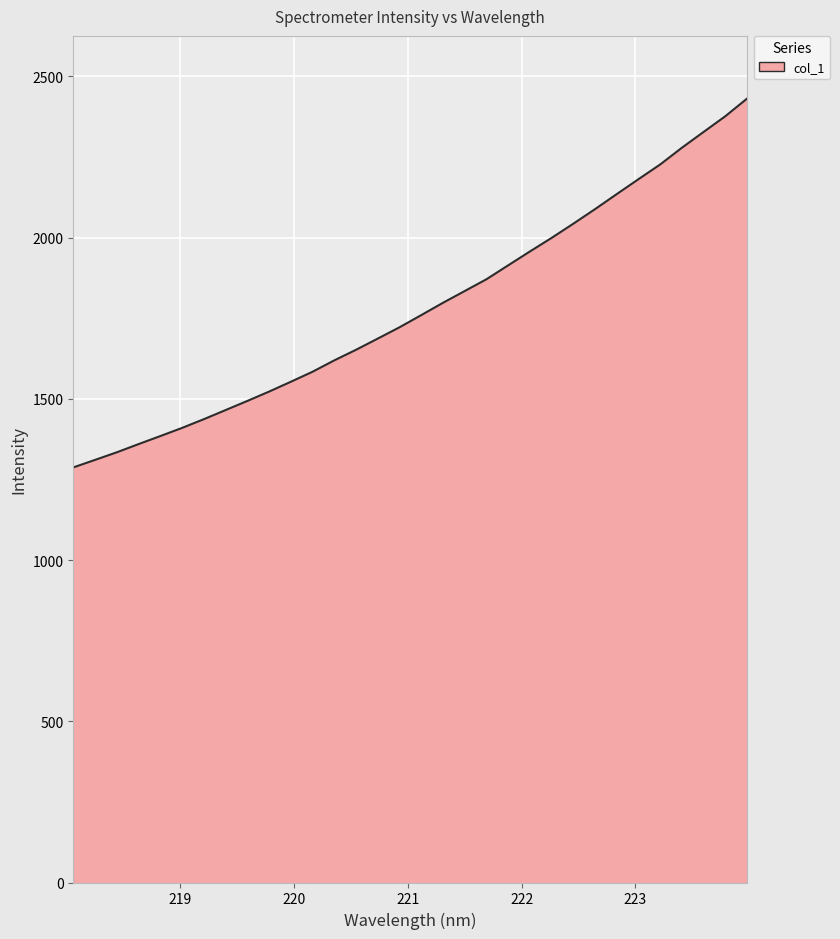

What is the difference between the maximum and minimum values?

1143.6